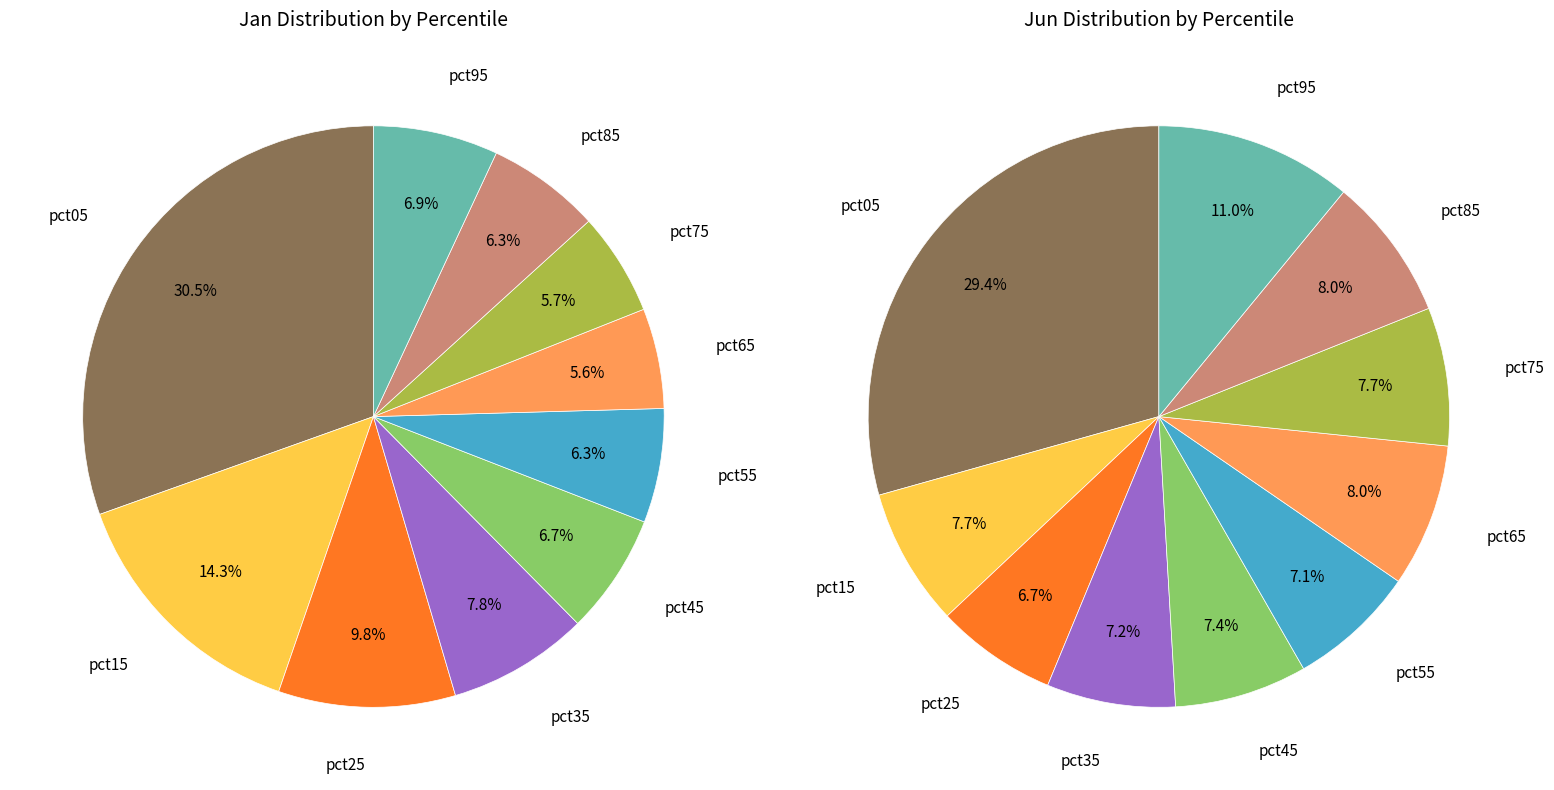

Combined, what portion of the pie is jun_values and 4?

21.0%